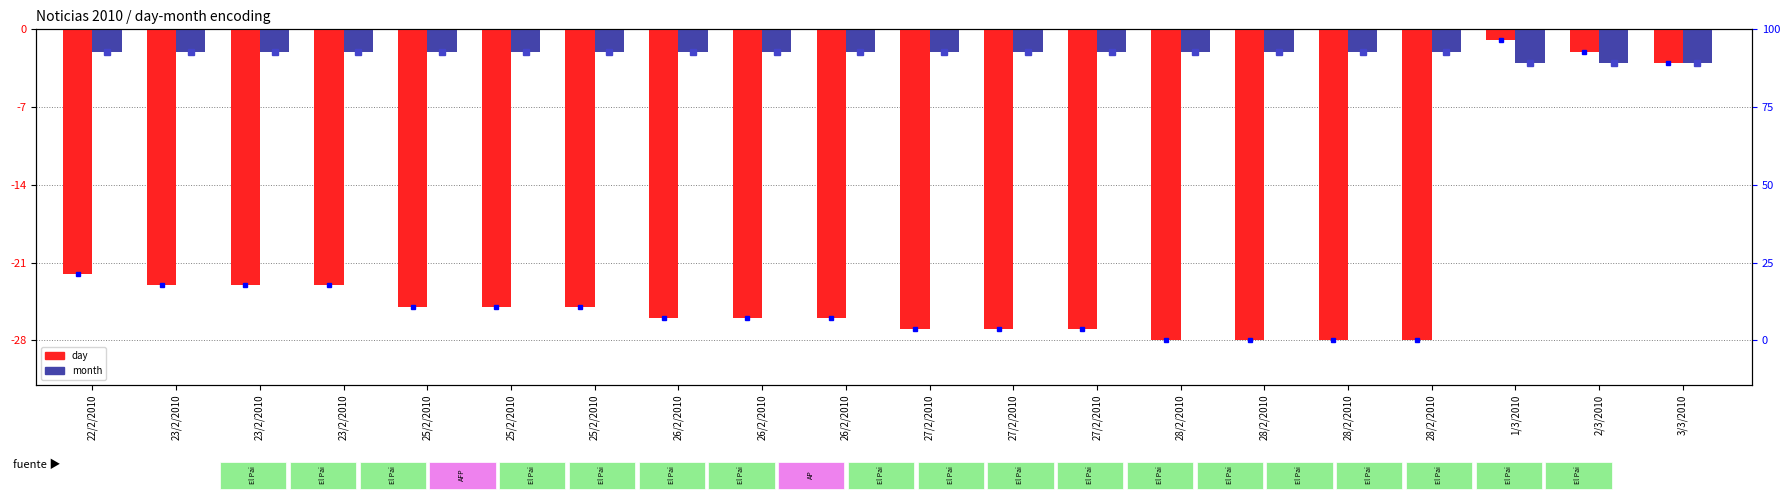

Reading left to right, list all the values displayed in this chart.

day: 22/2/2010=-22	23/2/2010=-23	23/2/2010=-23	23/2/2010=-23	25/2/2010=-25	25/2/2010=-25	25/2/2010=-25	26/2/2010=-26	26/2/2010=-26	26/2/2010=-26	27/2/2010=-27	27/2/2010=-27	27/2/2010=-27	28/2/2010=-28	28/2/2010=-28	28/2/2010=-28	28/2/2010=-28	1/3/2010=-1	2/3/2010=-2	3/3/2010=-3
month: 22/2/2010=-2	23/2/2010=-2	23/2/2010=-2	23/2/2010=-2	25/2/2010=-2	25/2/2010=-2	25/2/2010=-2	26/2/2010=-2	26/2/2010=-2	26/2/2010=-2	27/2/2010=-2	27/2/2010=-2	27/2/2010=-2	28/2/2010=-2	28/2/2010=-2	28/2/2010=-2	28/2/2010=-2	1/3/2010=-3	2/3/2010=-3	3/3/2010=-3